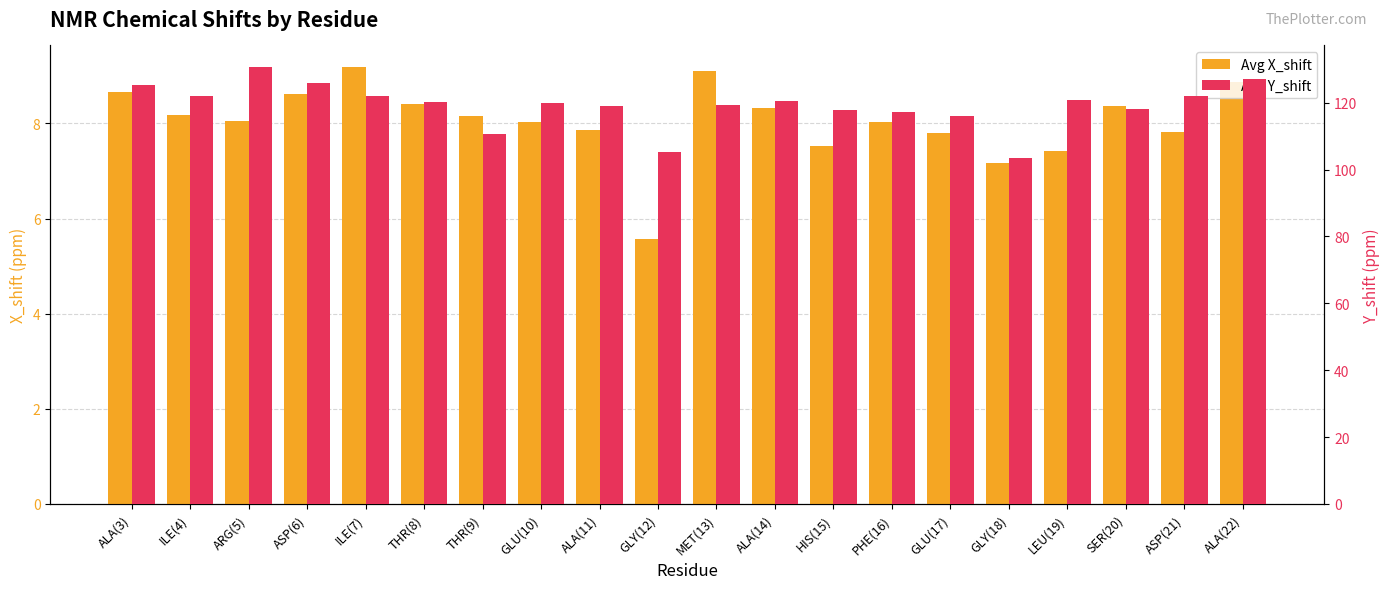

How many data points does each series have?

20